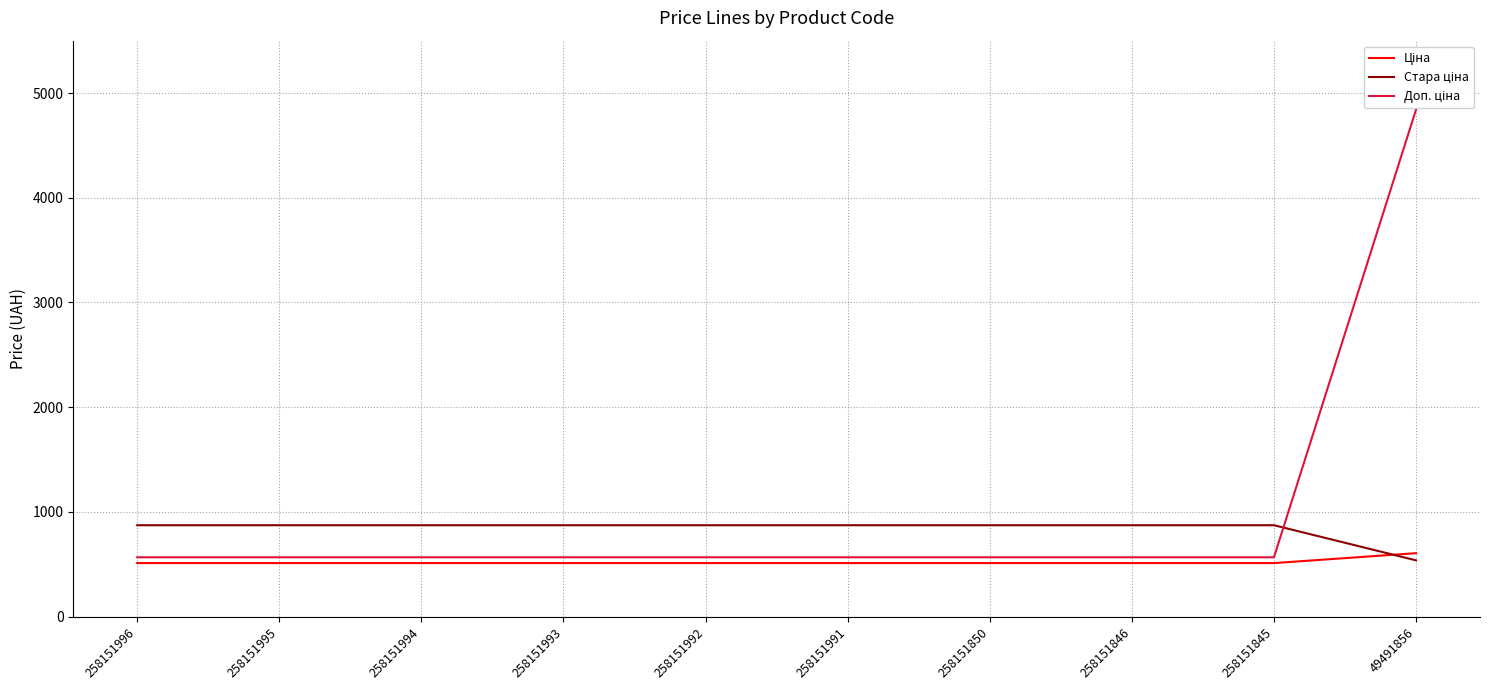

What is the approximate value of Стара ціна at 258151996?

872.1